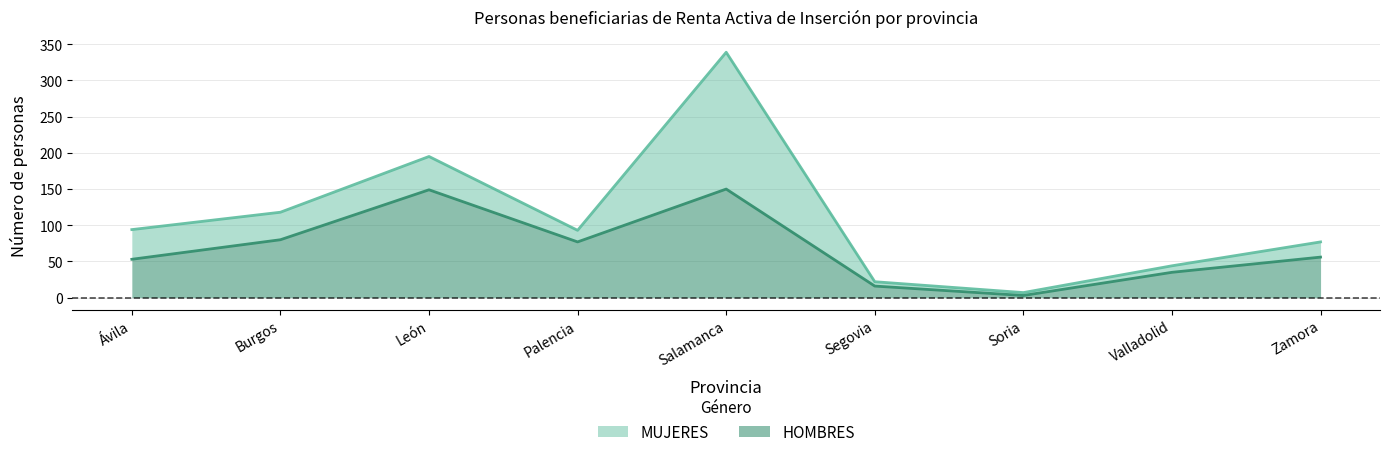

Rank the series by their average value, from highest to lowest.

MUJERES, HOMBRES